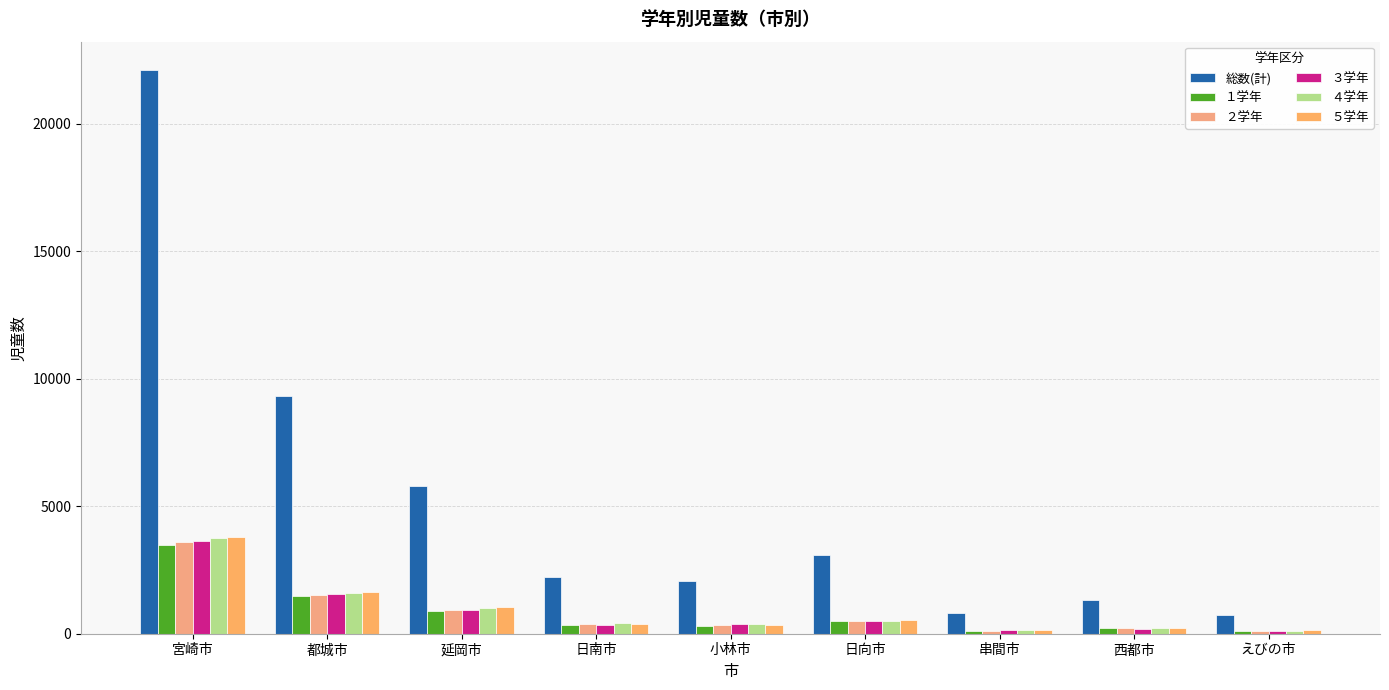

List the series in order of their peak value, highest first.

総数(計), ５学年, ４学年, ３学年, ２学年, １学年